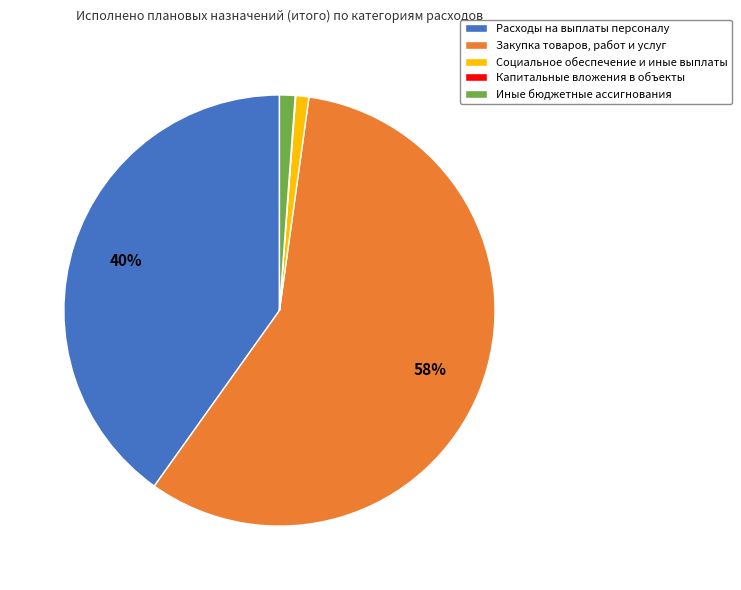

What is the largest slice in the pie chart?

Закупка товаров, работ и услуг